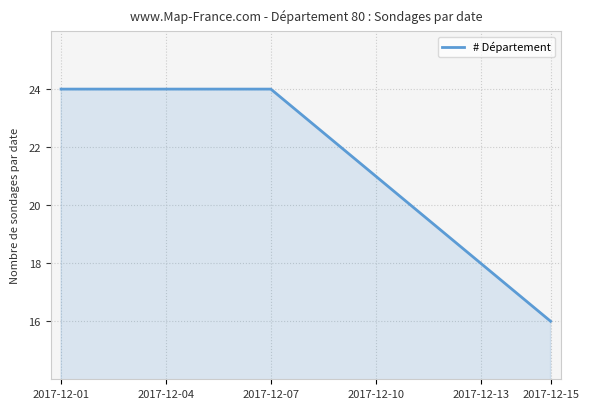

What is the maximum value shown in the chart?

24